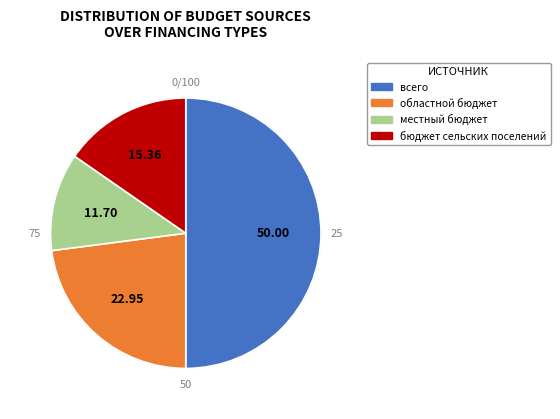

Rank the categories by value from lowest to highest.

местный бюджет, бюджет сельских поселений, областной бюджет, всего